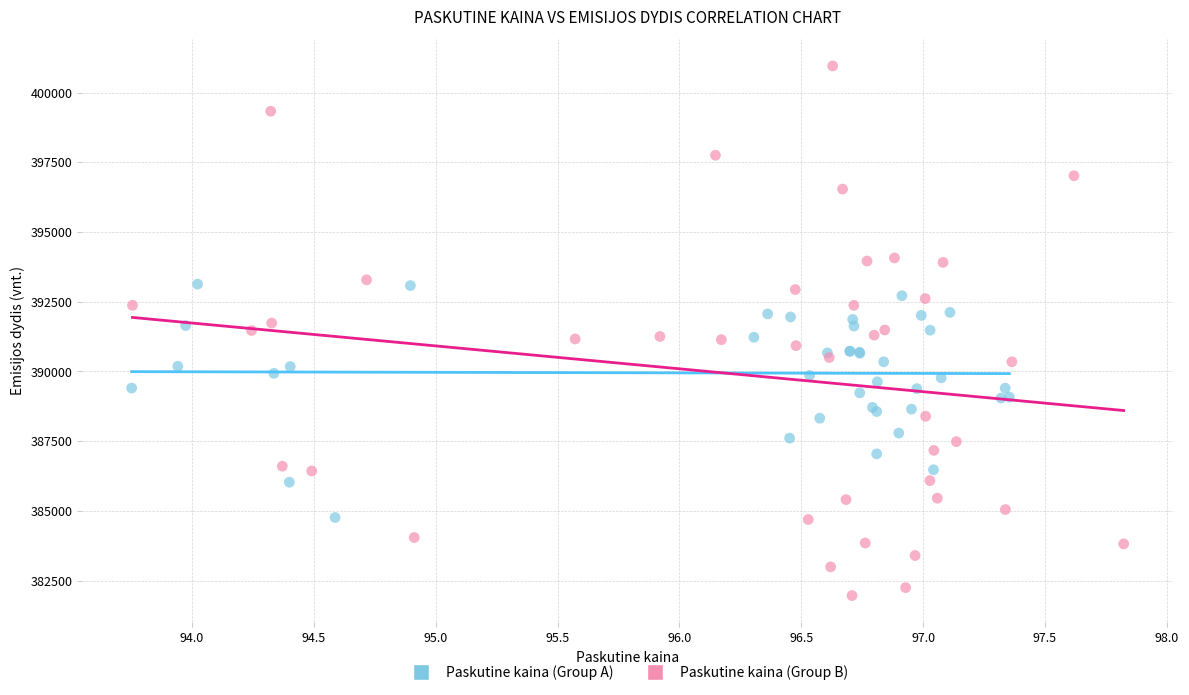

Which series has the largest Y range (max minus min)?

Paskutine kaina (Group B)